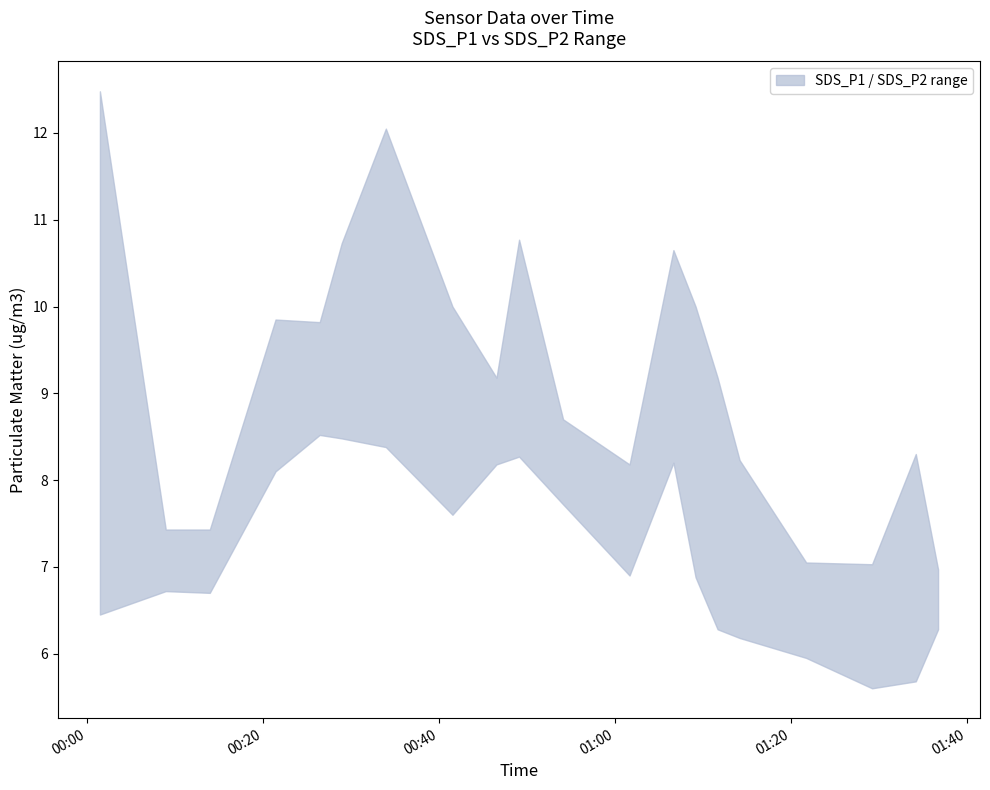

What value does the SDS_P1 series have at 4?

7.0